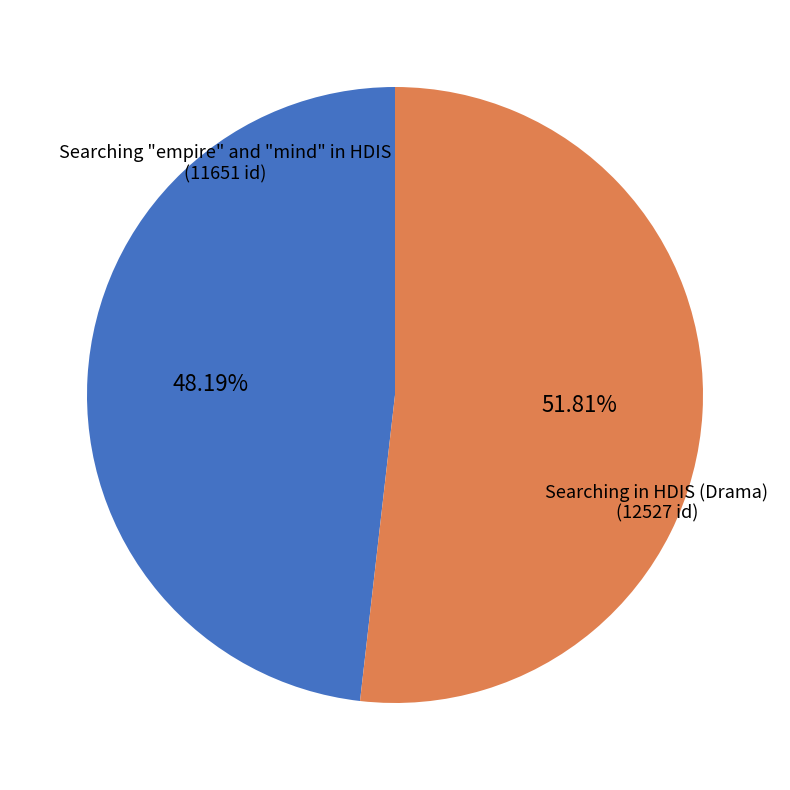

How many segments does this pie chart have?

2